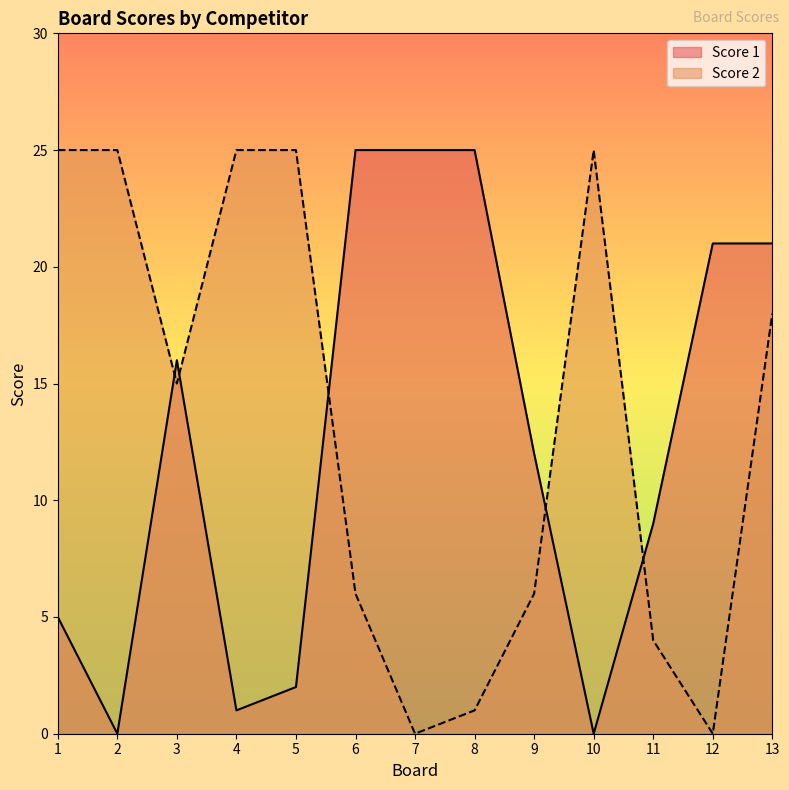

At how many categories does at least one series exceed 21?

8